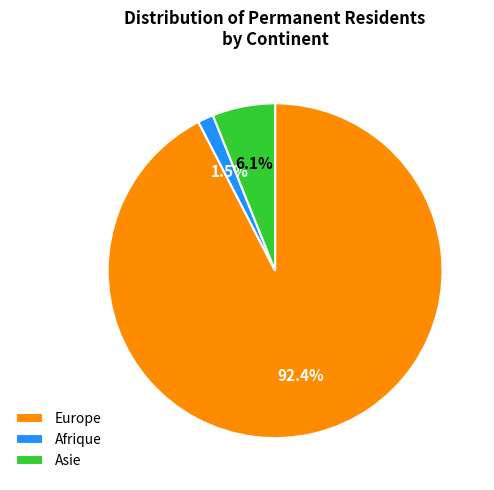

Which slice represents more than half of the pie?

Europe